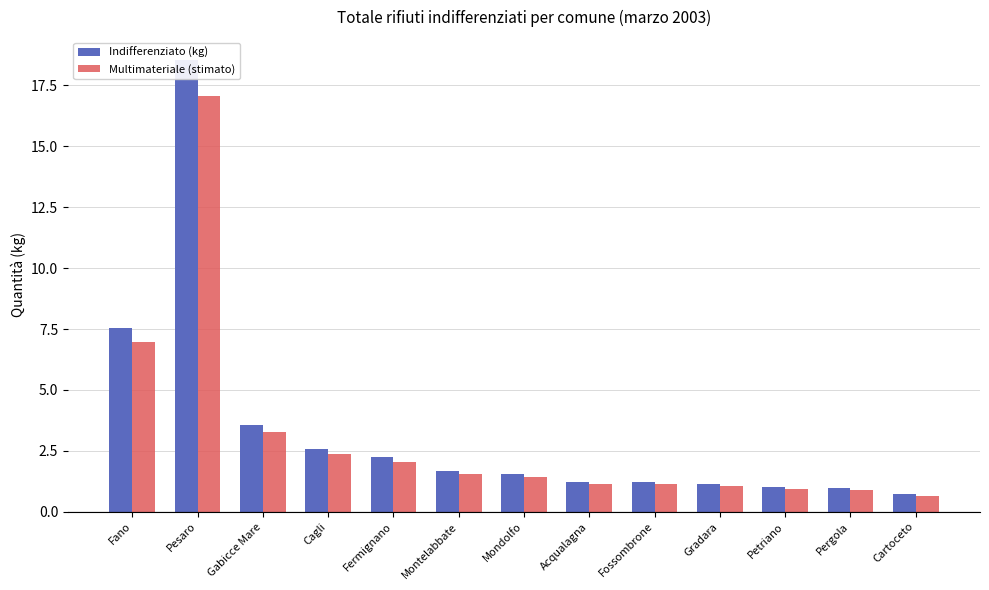

Which category has the highest value in the Indifferenziato (kg) series?

Pesaro